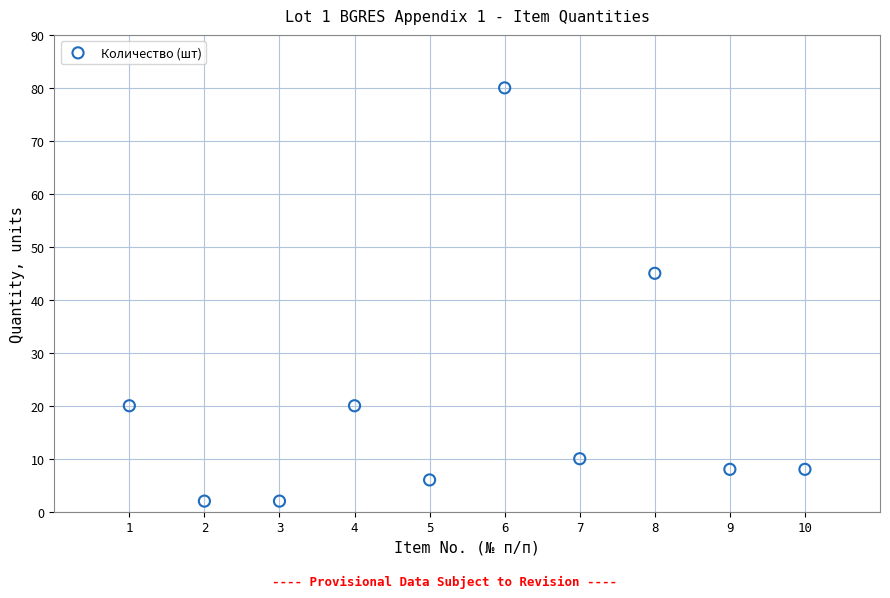

What is the average Y value?

20